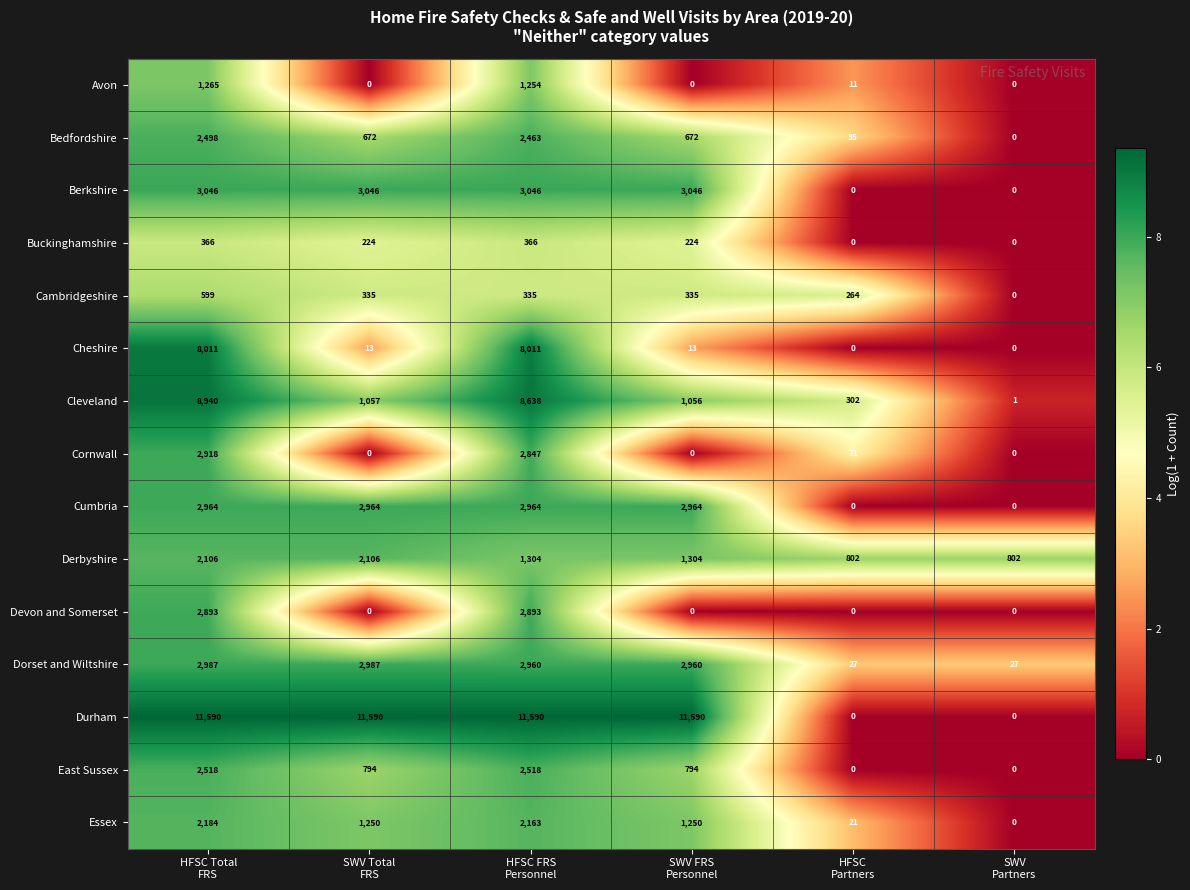

What is the spread (max minus min) of values at HFSC
Partners?

802